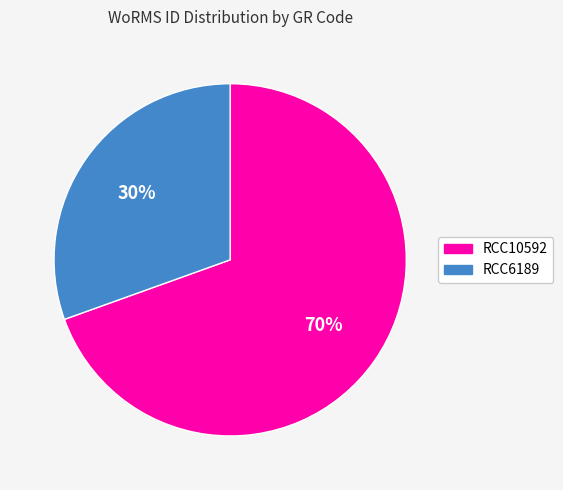

What percentage is the RCC6189 slice, to the nearest percent?

30%